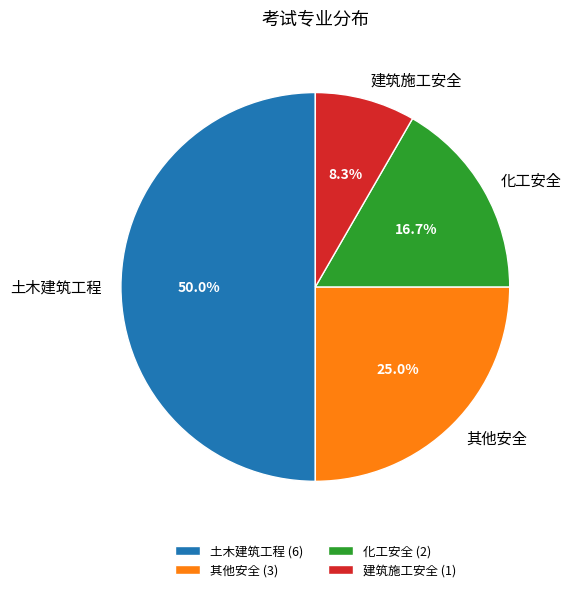

Rank the categories by value from lowest to highest.

建筑施工安全 (1), 化工安全 (2), 其他安全 (3), 土木建筑工程 (6)